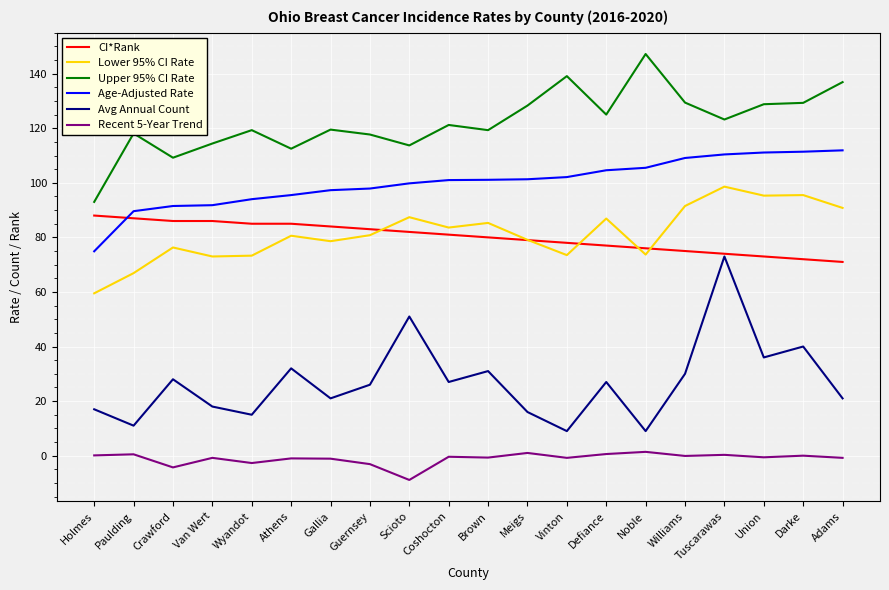

Which series has the widest spread of values?

Avg Annual Count